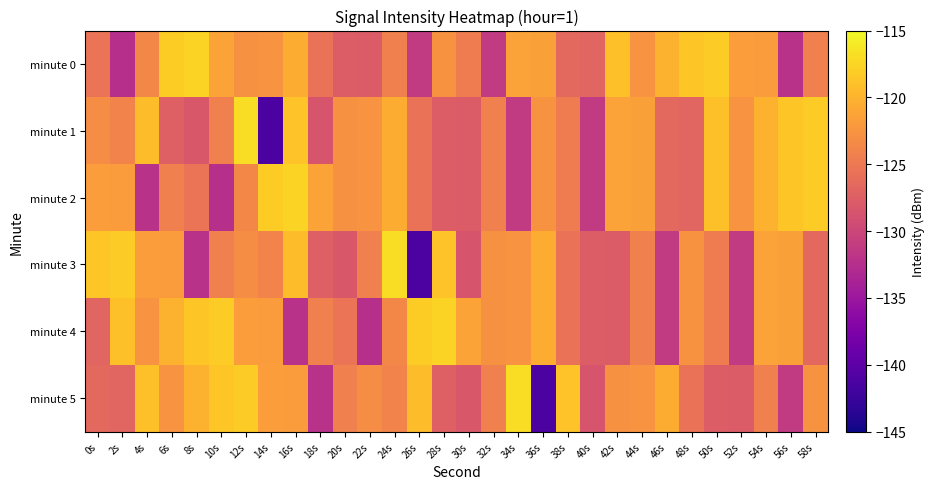

Reading right to left, list all the values displayed in this chart.

minute 0: 58s=-124.4	56s=-132.2	54s=-121.9	52s=-121.7	50s=-118.2	48s=-118.6	46s=-120.0	44s=-122.6	42s=-119.0	40s=-126.9	38s=-126.5	36s=-121.5	34s=-121.4	32s=-131.3	30s=-124.7	28s=-122.7	26s=-131.3	24s=-124.3	22s=-127.8	20s=-127.7	18s=-125.6	16s=-120.4	14s=-122.6	12s=-122.8	10s=-121.3	8s=-117.6	6s=-118.1	4s=-123.6	2s=-132.4	0s=-125.4
minute 1: 58s=-118.2	56s=-118.6	54s=-120.0	52s=-122.6	50s=-119.0	48s=-126.9	46s=-126.5	44s=-121.5	42s=-121.4	40s=-131.3	38s=-124.7	36s=-122.7	34s=-131.3	32s=-124.3	30s=-127.8	28s=-127.7	26s=-125.6	24s=-120.4	22s=-122.6	20s=-122.8	18s=-128.5	16s=-118.8	14s=-141.2	12s=-117.0	10s=-124.4	8s=-128.2	6s=-127.3	4s=-119.2	2s=-123.9	0s=-123.1
minute 2: 58s=-118.2	56s=-118.6	54s=-120.0	52s=-122.6	50s=-119.0	48s=-126.9	46s=-126.5	44s=-121.5	42s=-121.4	40s=-131.3	38s=-124.7	36s=-122.7	34s=-131.3	32s=-124.3	30s=-127.8	28s=-127.7	26s=-125.6	24s=-120.4	22s=-122.6	20s=-122.8	18s=-121.3	16s=-117.6	14s=-118.1	12s=-123.6	10s=-132.4	8s=-125.4	6s=-124.4	4s=-132.2	2s=-121.9	0s=-121.7
minute 3: 58s=-126.5	56s=-121.5	54s=-121.4	52s=-131.3	50s=-124.7	48s=-122.7	46s=-131.3	44s=-124.3	42s=-127.8	40s=-127.7	38s=-125.6	36s=-120.4	34s=-122.6	32s=-122.8	30s=-128.5	28s=-118.8	26s=-141.2	24s=-117.0	22s=-124.4	20s=-128.2	18s=-127.3	16s=-119.2	14s=-123.9	12s=-123.1	10s=-124.4	8s=-132.2	6s=-121.9	4s=-121.7	2s=-118.2	0s=-118.6
minute 4: 58s=-126.5	56s=-121.5	54s=-121.4	52s=-131.3	50s=-124.7	48s=-122.7	46s=-131.3	44s=-124.3	42s=-127.8	40s=-127.7	38s=-125.6	36s=-120.4	34s=-122.6	32s=-122.8	30s=-121.3	28s=-117.6	26s=-118.1	24s=-123.6	22s=-132.4	20s=-125.4	18s=-124.4	16s=-132.2	14s=-121.9	12s=-121.7	10s=-118.2	8s=-118.6	6s=-120.0	4s=-122.6	2s=-119.0	0s=-126.9
minute 5: 58s=-122.7	56s=-131.3	54s=-124.3	52s=-127.8	50s=-127.7	48s=-125.6	46s=-120.4	44s=-122.6	42s=-122.8	40s=-128.5	38s=-118.8	36s=-141.2	34s=-117.0	32s=-124.4	30s=-128.2	28s=-127.3	26s=-119.2	24s=-123.9	22s=-123.1	20s=-124.4	18s=-132.2	16s=-121.9	14s=-121.7	12s=-118.2	10s=-118.6	8s=-120.0	6s=-122.6	4s=-119.0	2s=-126.9	0s=-126.5